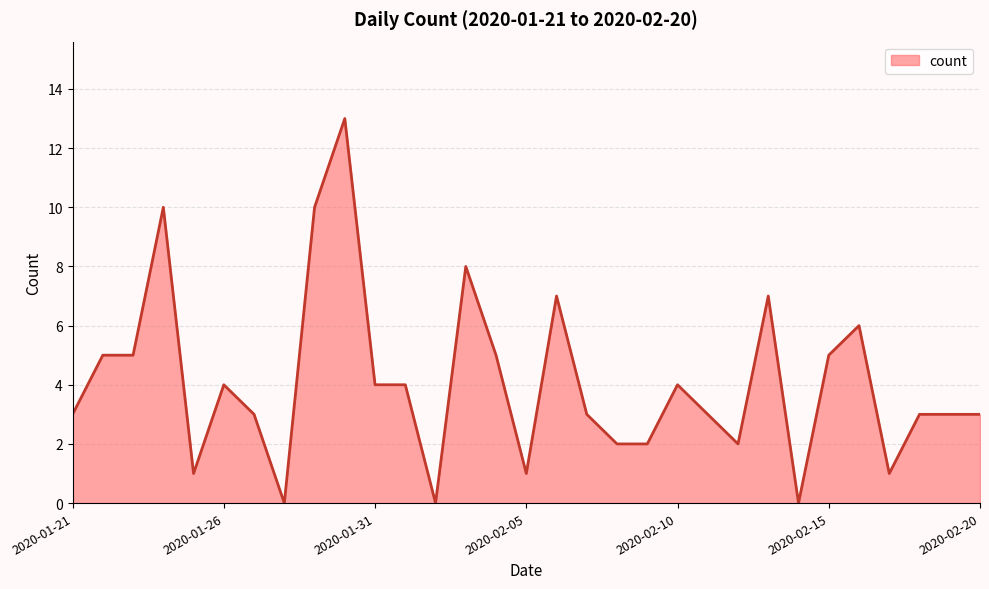

What is the difference between the second highest and second lowest values?

10